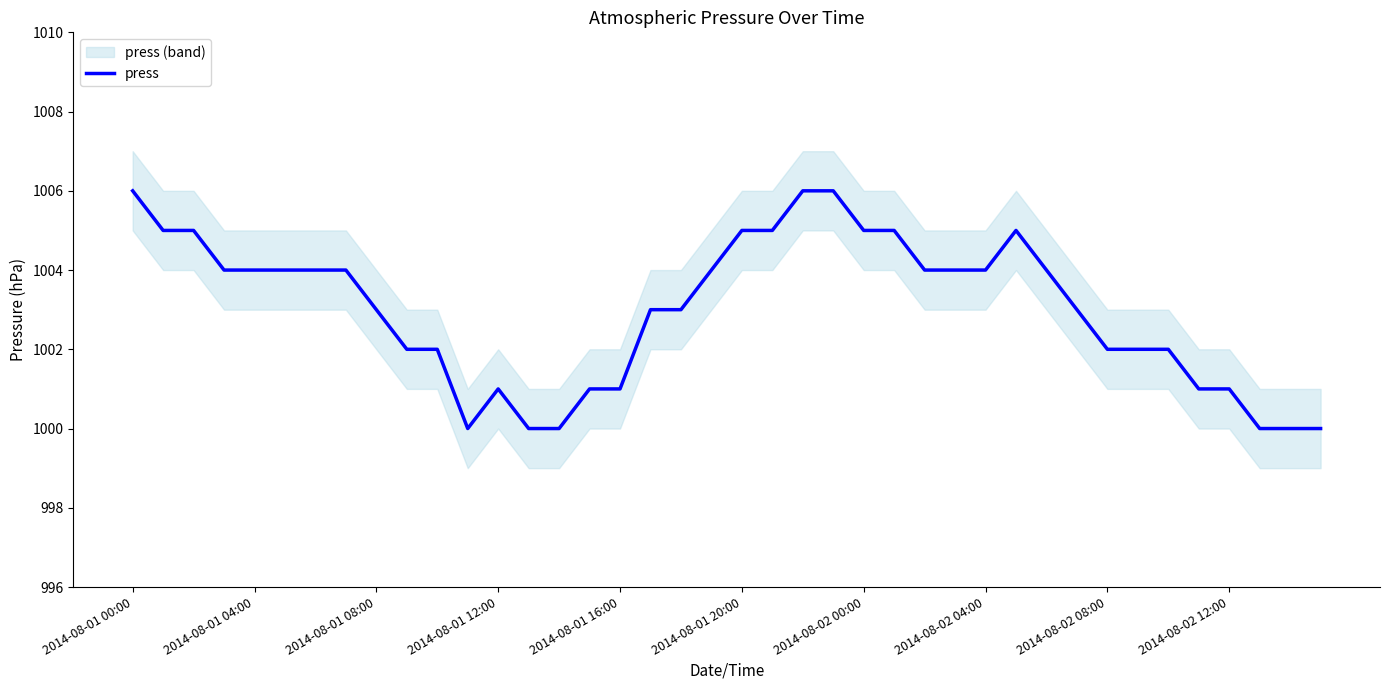

How many points are lower than both their immediate neighbors (excluding endpoints)?

1